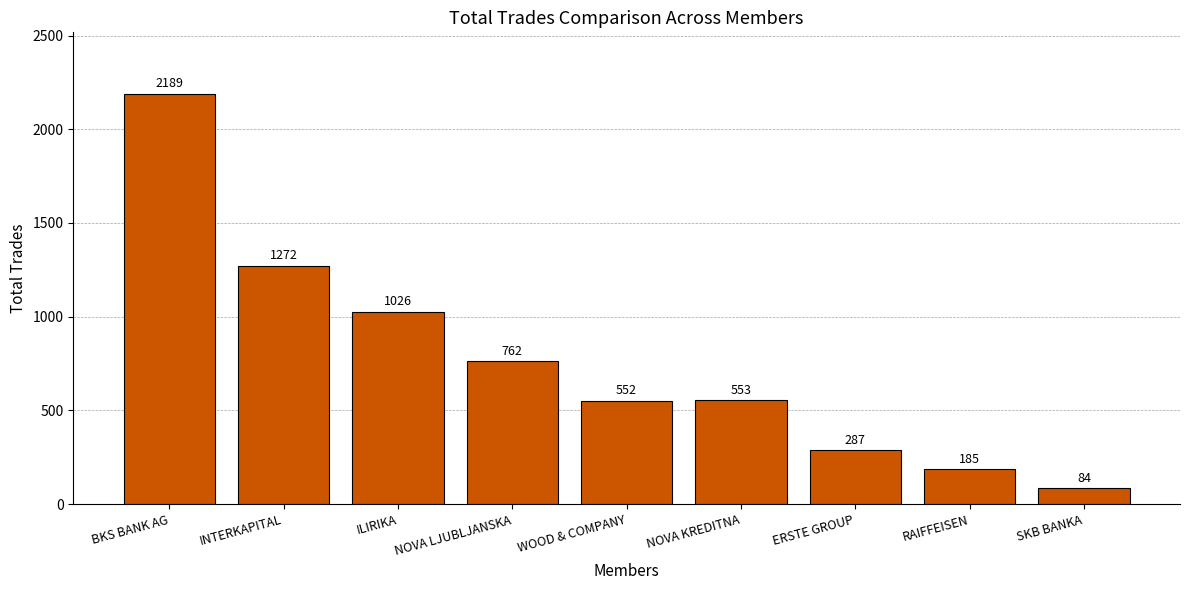

How many data points are less than 553?

4